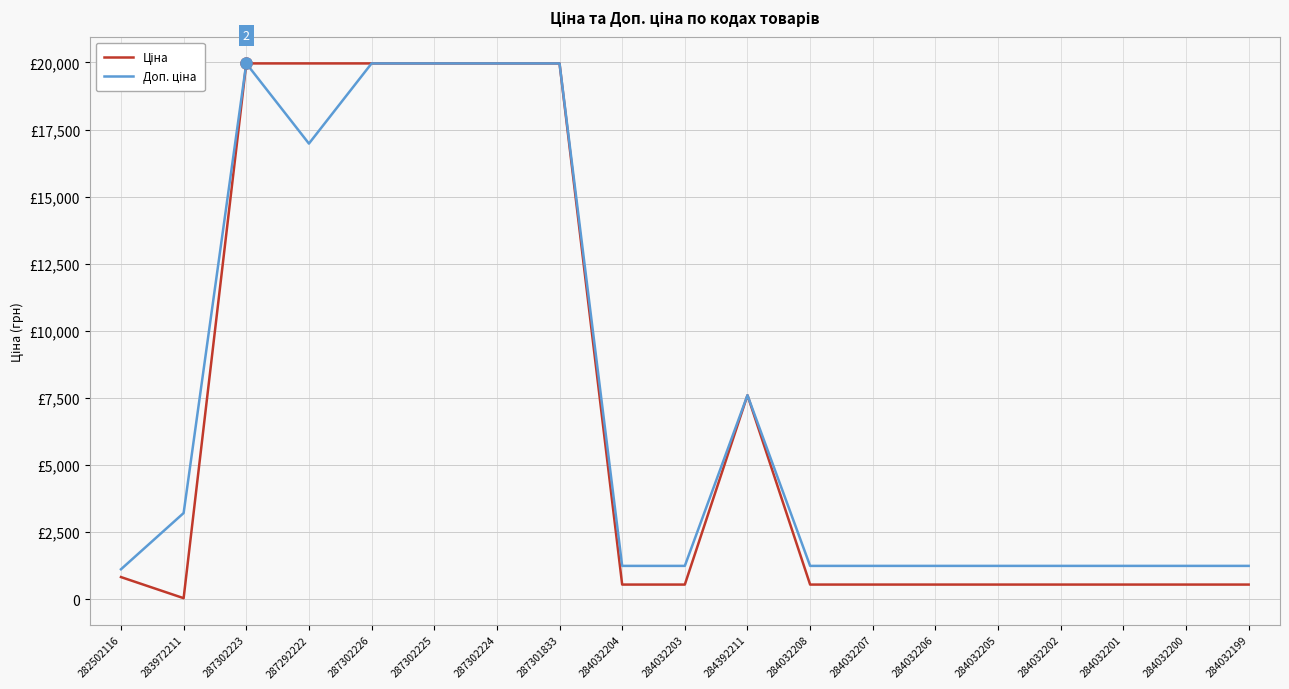

The value of Ціна at 287292222 is 19964.2. True or false?

True